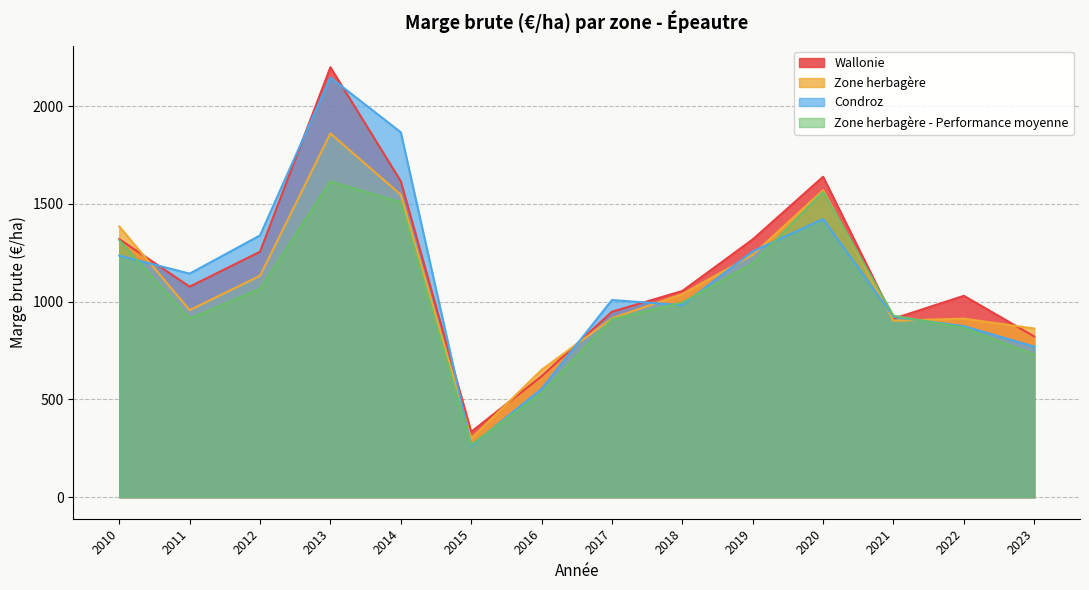

Count the number of categories in the chart.

14